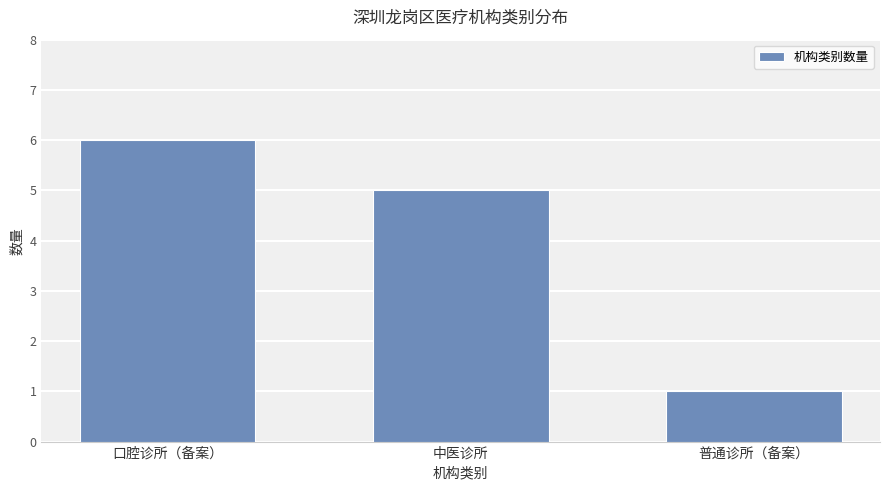

Reading left to right, transcribe all the data shown in this chart.

口腔诊所（备案）=6	中医诊所=5	普通诊所（备案）=1